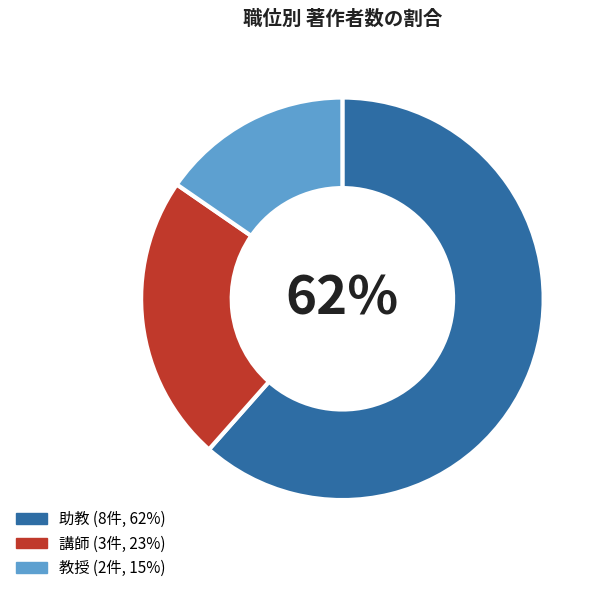

The 講師 slice represents 16% of the pie. True or false?

False